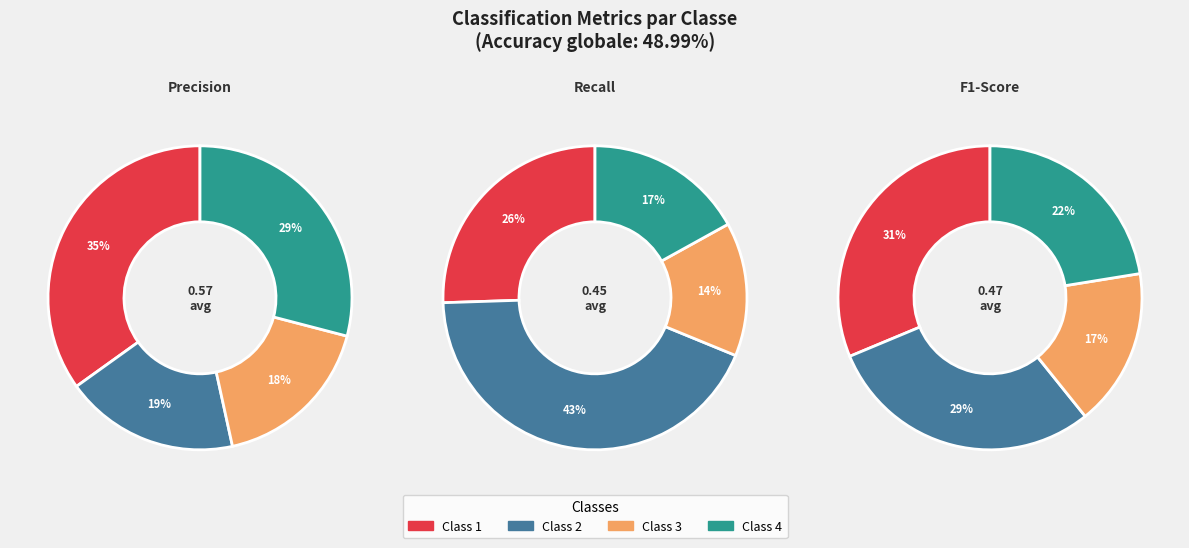

To the nearest percent, what percentage of the pie is Precision Class 2?

19%